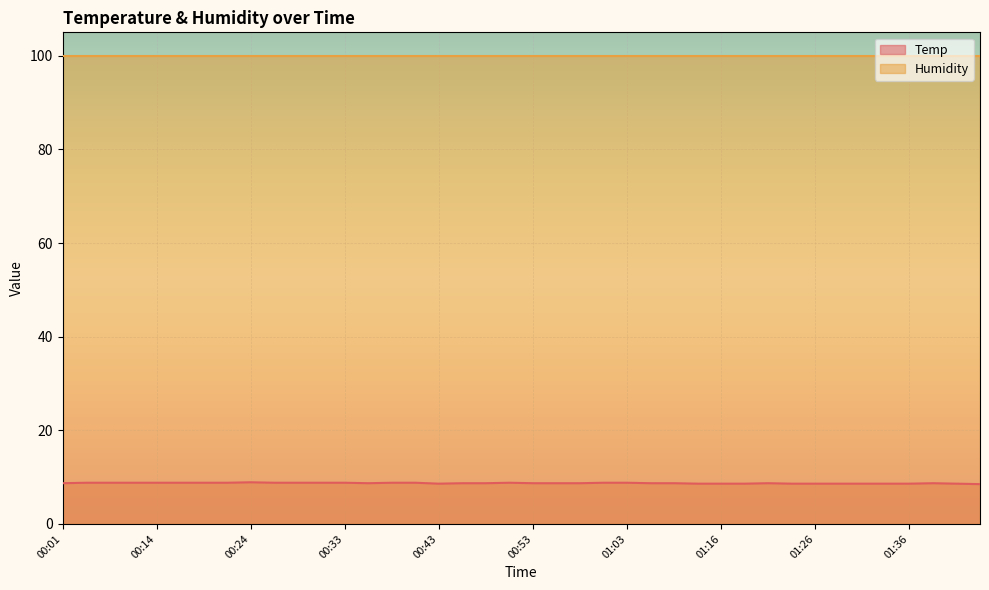

True or false: Humidity and Temp intersect in this chart.

False